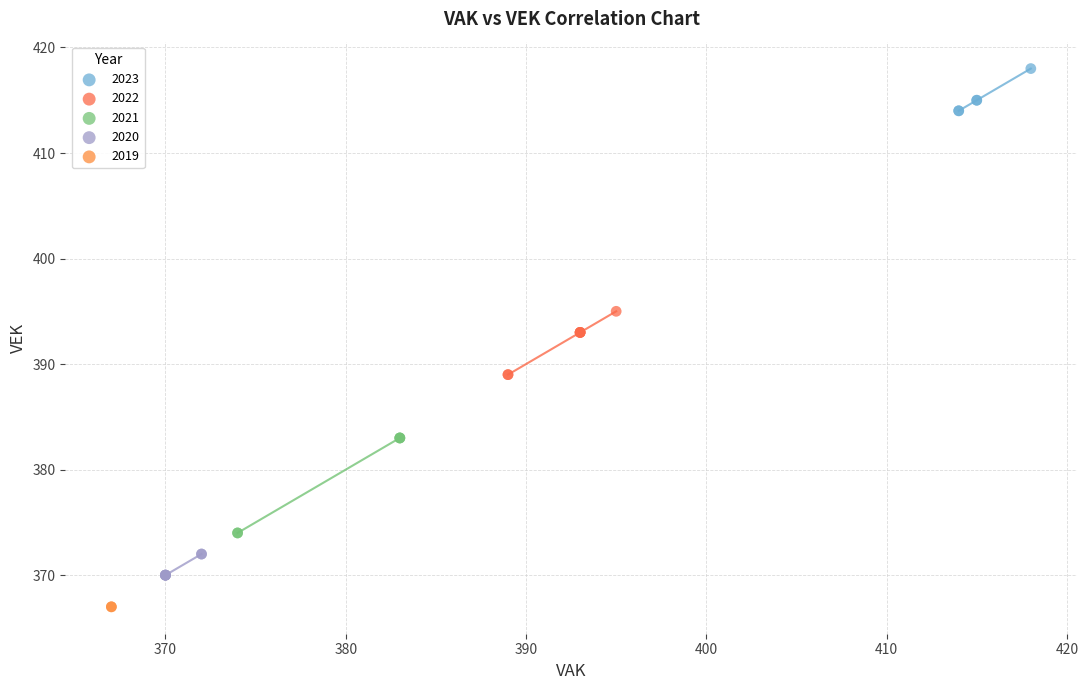

Which series reaches the minimum Y coordinate?

2019